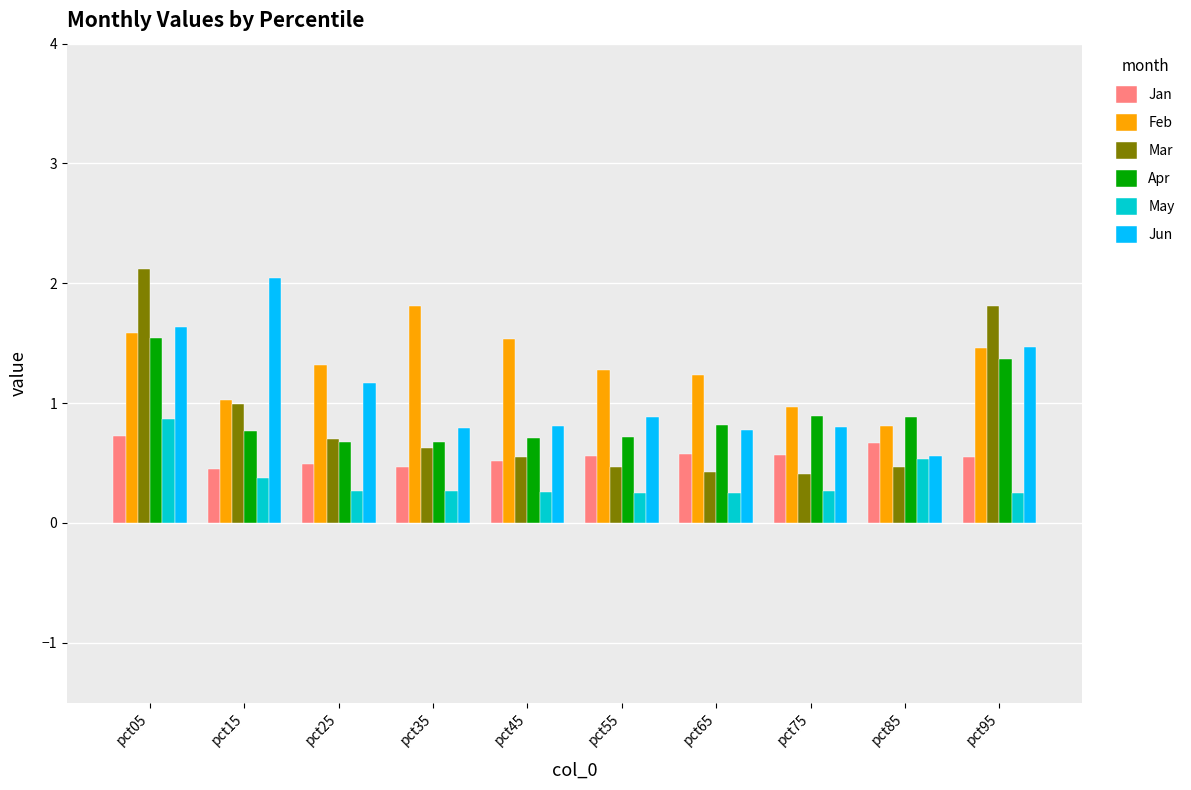

How many distinct data groups are displayed?

6